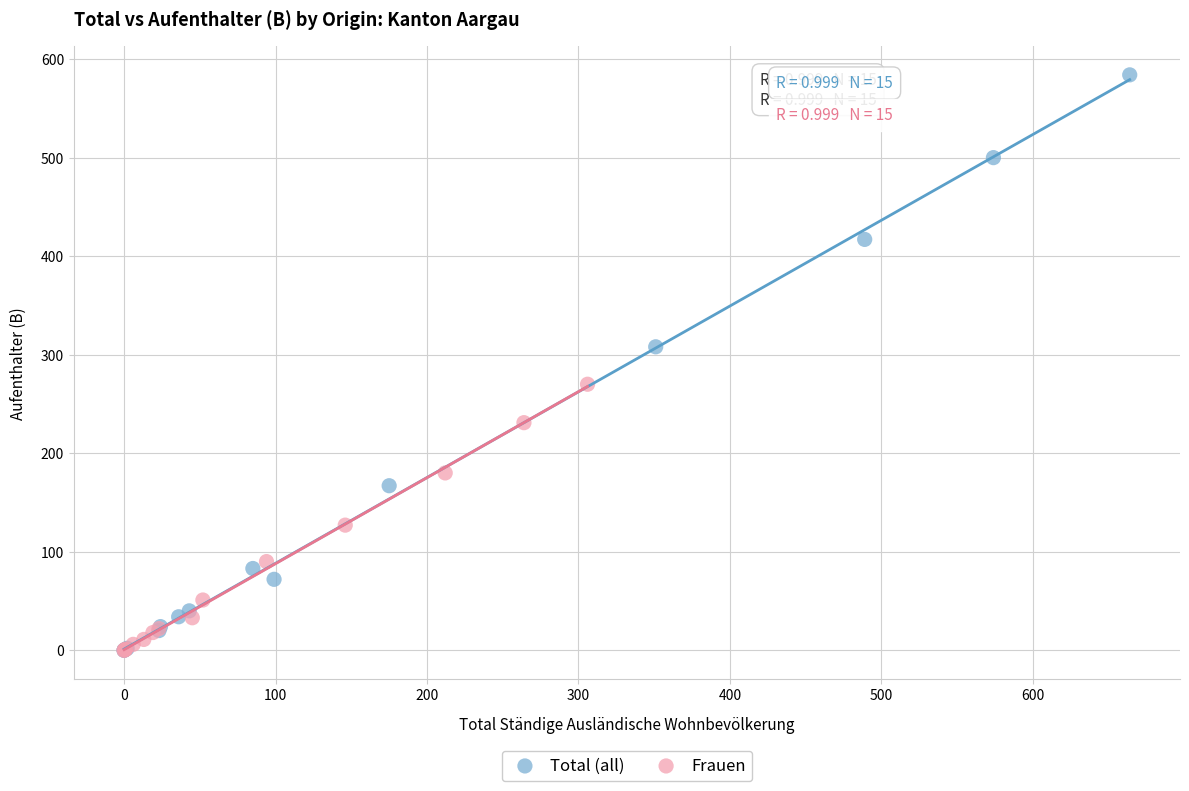

Which series has the largest Y range (max minus min)?

Total (all)